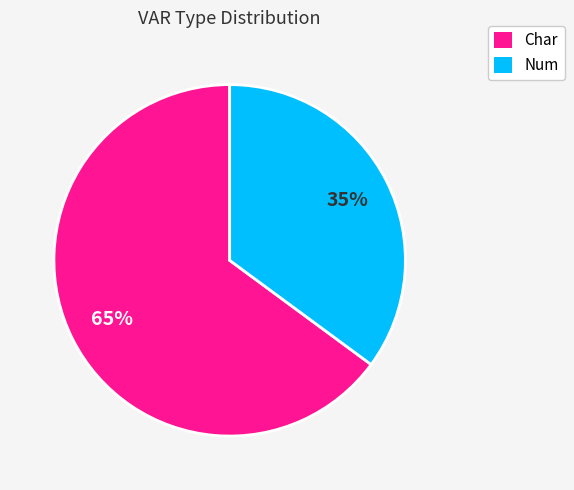

To the nearest percent, what portion does Char represent?

65%